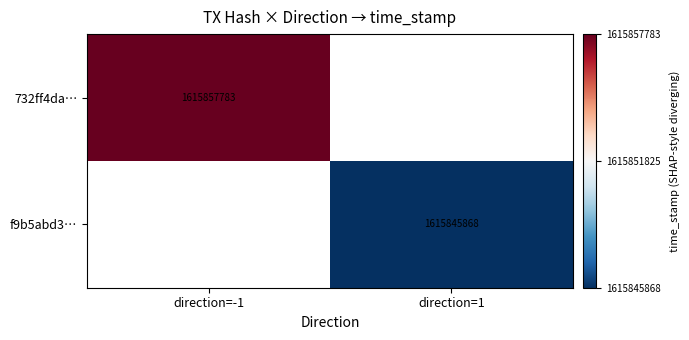

The value of f9b5abd3… at direction=1 is -1.6. True or false?

False